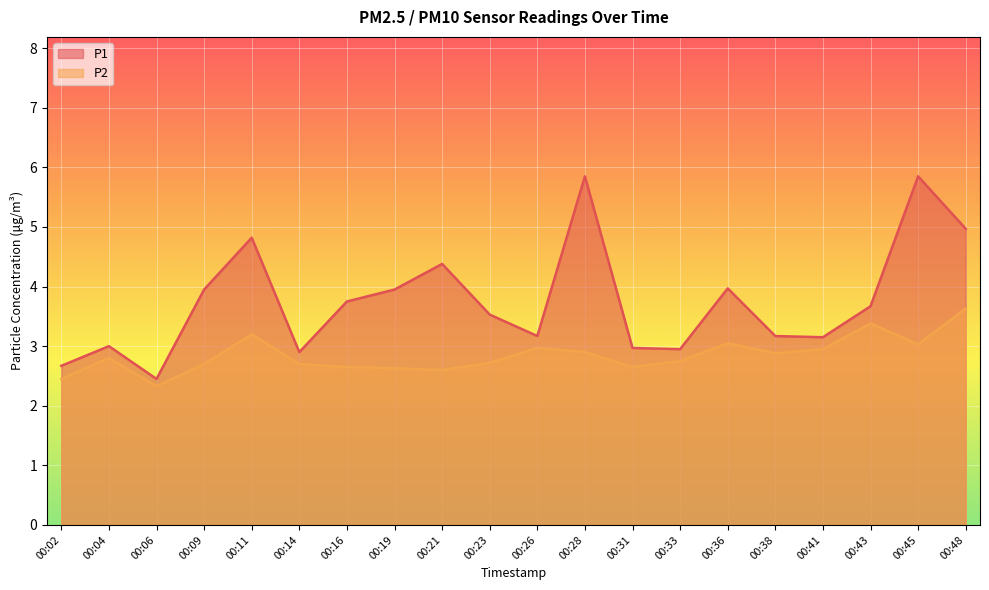

What is the value of the P1 point at the 6th from the left?

2.9